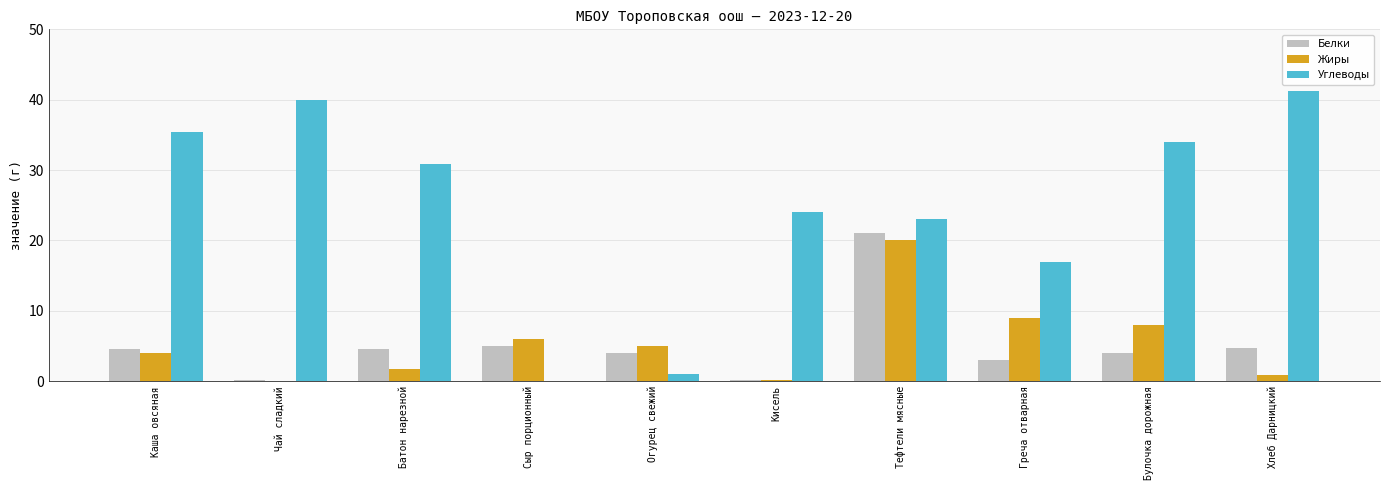

Which series has the largest total across all categories?

Углеводы